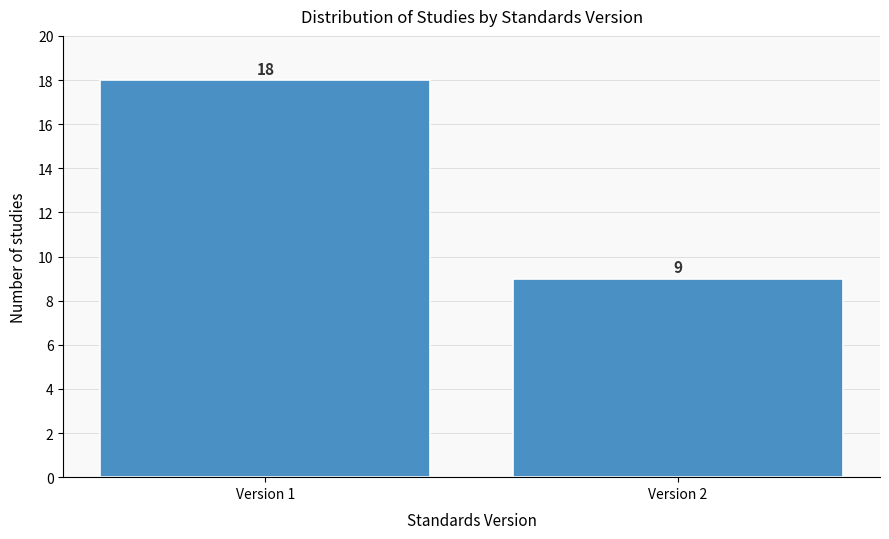

Reading right to left, what are all the values shown in this chart?

Version 2=9	Version 1=18